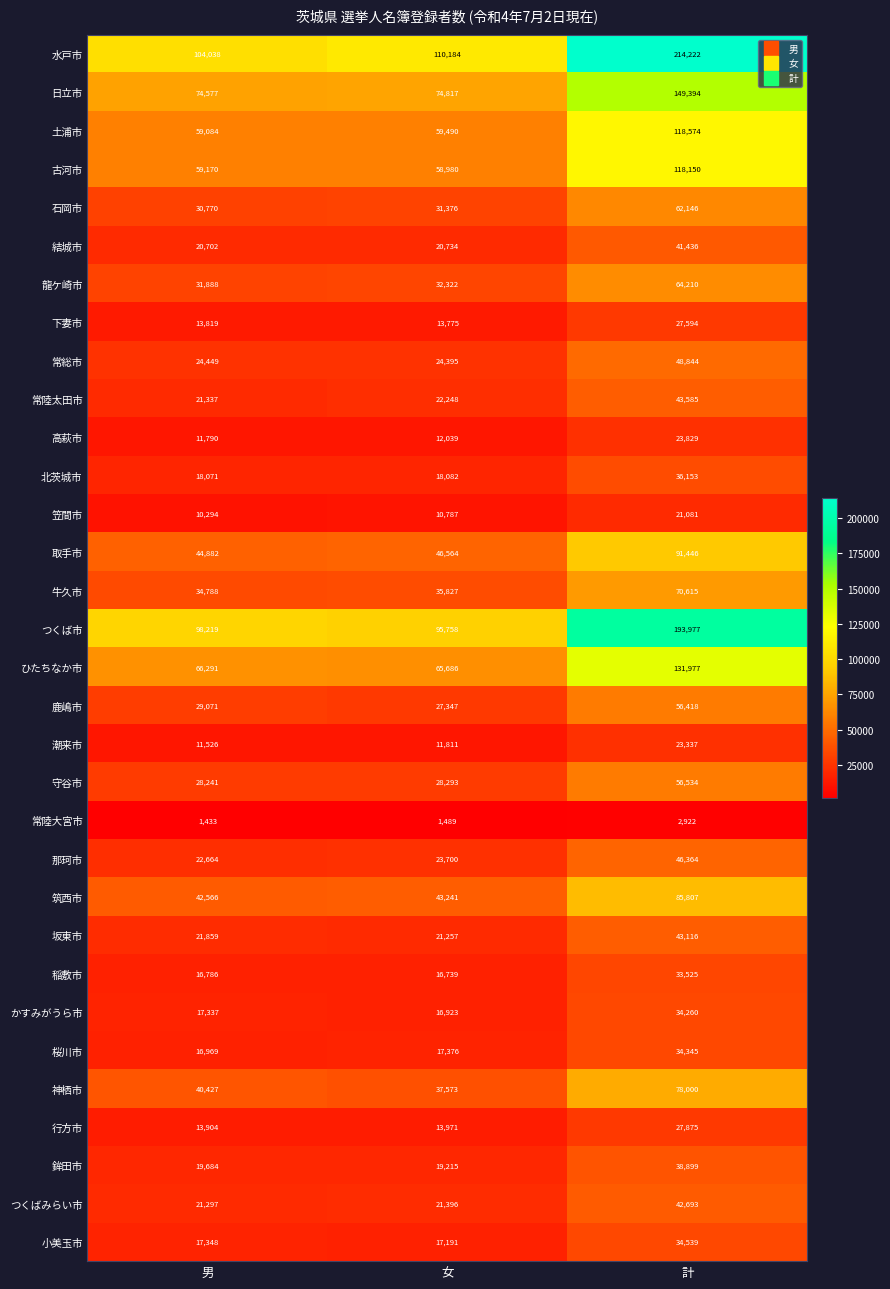

Which series has the largest range (max minus min)?

水戸市